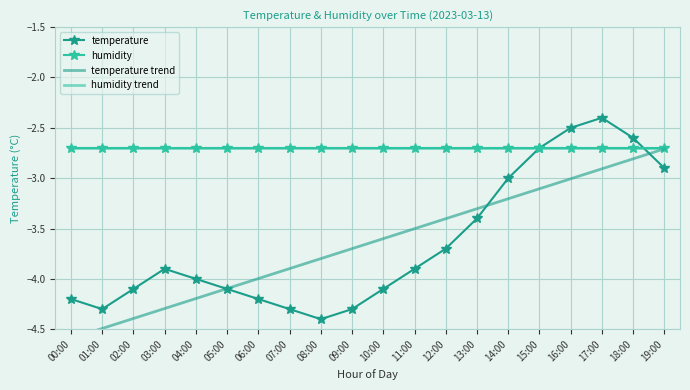

What is the sum of all humidity values?

-54.0